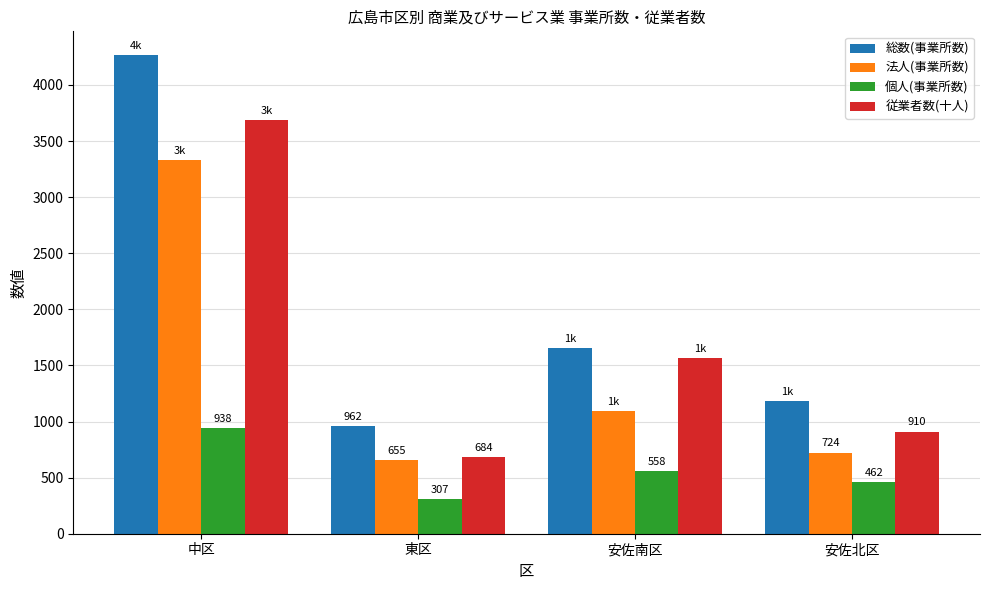

What are all the series names shown in the legend?

総数(事業所数), 法人(事業所数), 個人(事業所数), 従業者数(十人)